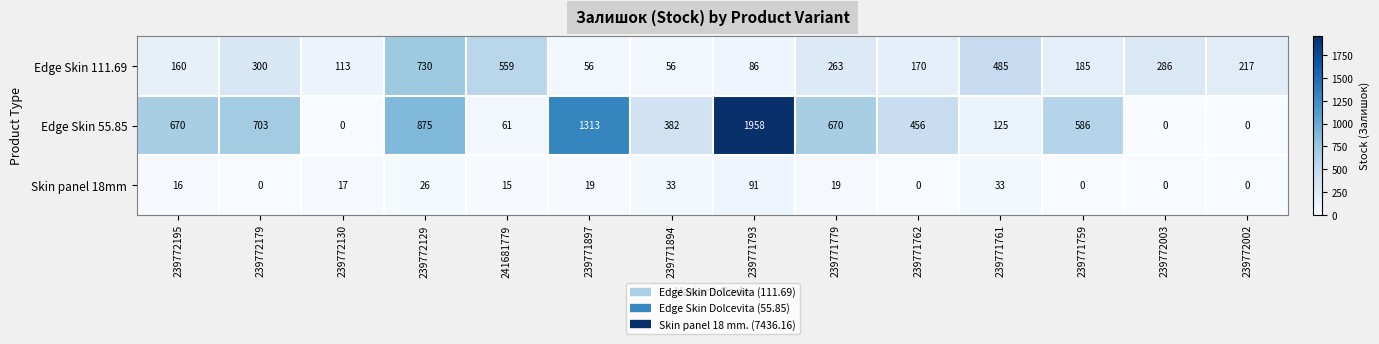

What is the difference between the maximum and second lowest values in the Edge Skin 55.85 series?

1958